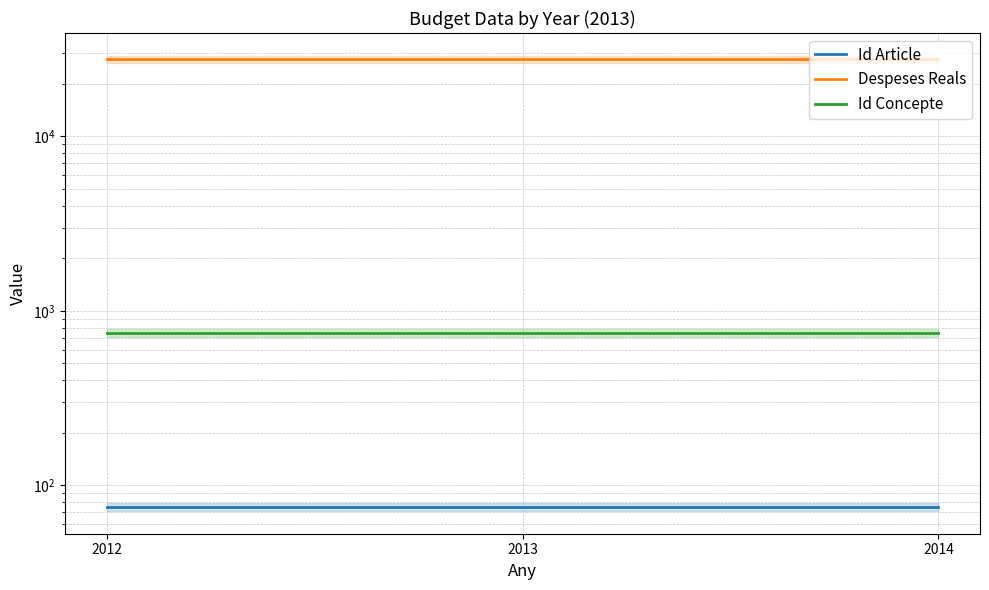

What is the sum of the Id Concepte values at 2012 and 2013?

1500.0